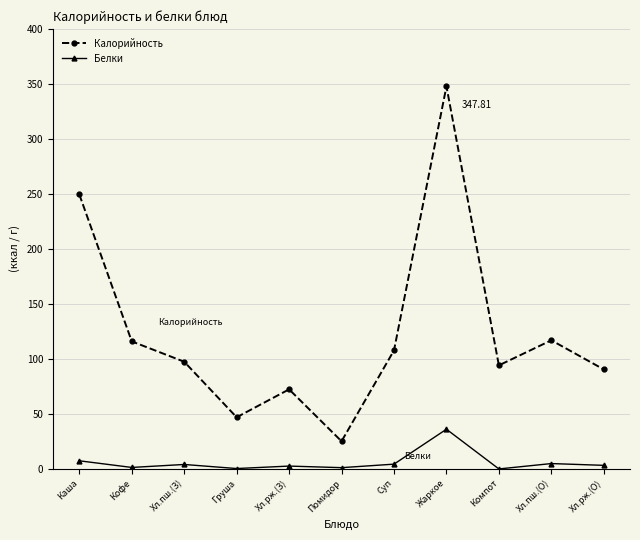

True or false: Белки has more than 0 points higher than both neighbors.

True